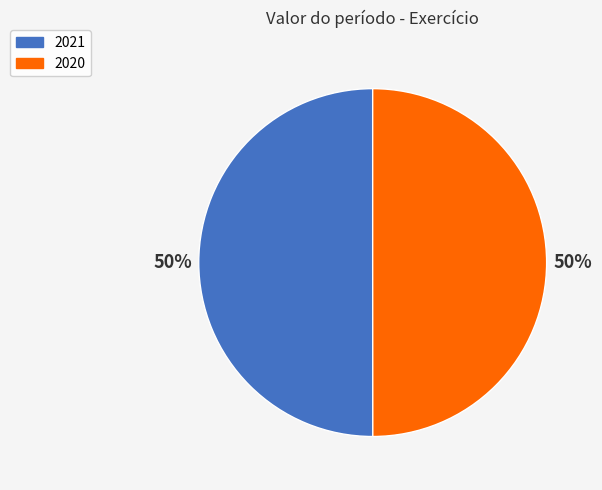

What is the ratio of the value at 2021 to the value at 2020?

1.0